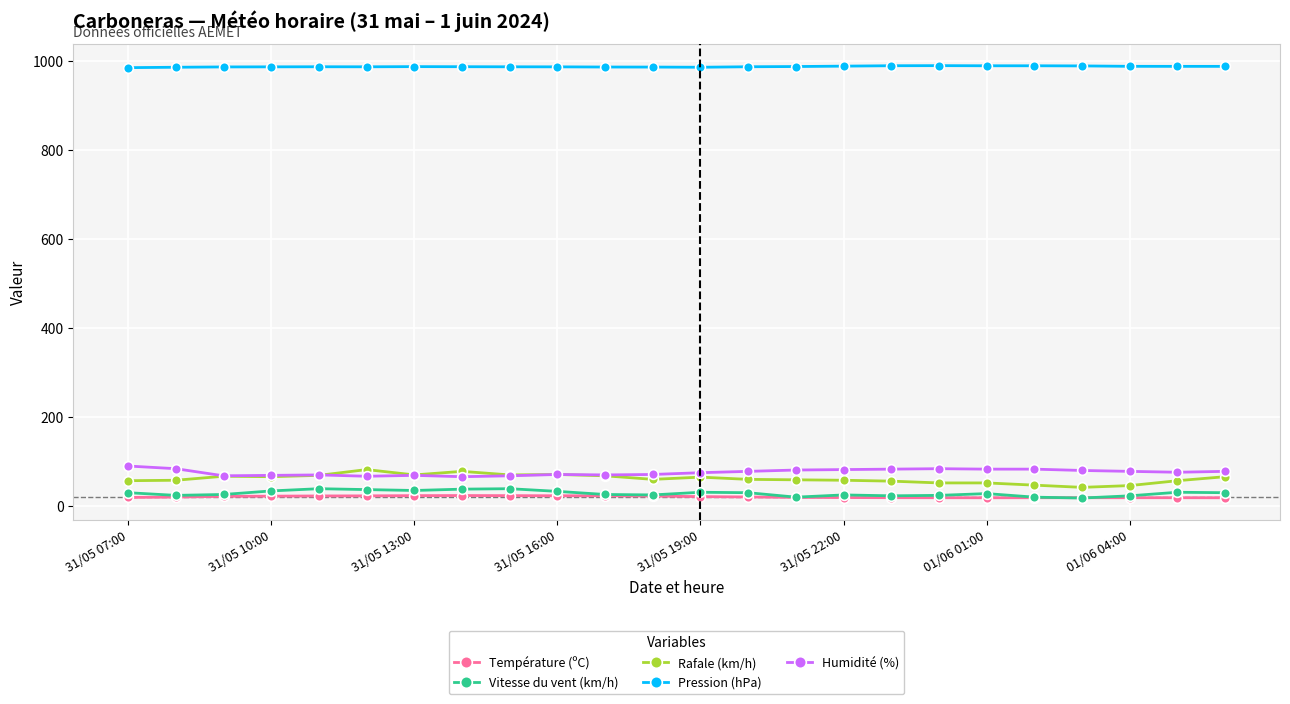

What is the greatest value displayed?

990.5